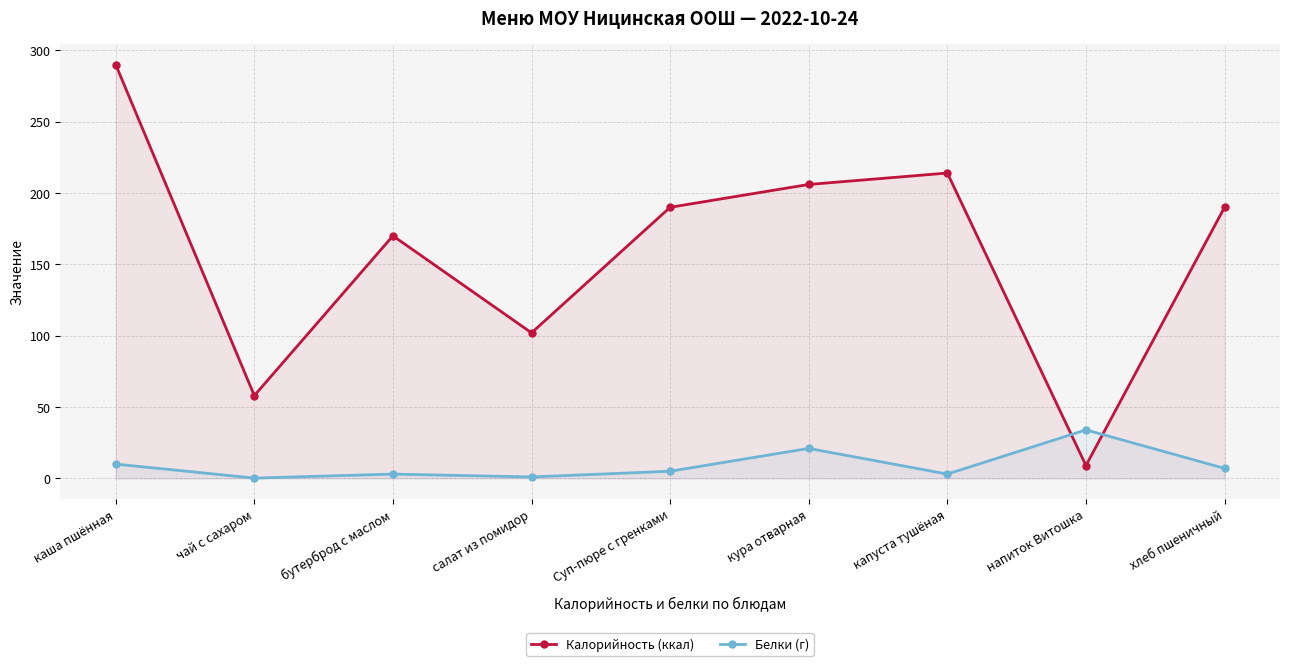

How many interior local peaks does the Калорийность (ккал) series have?

2